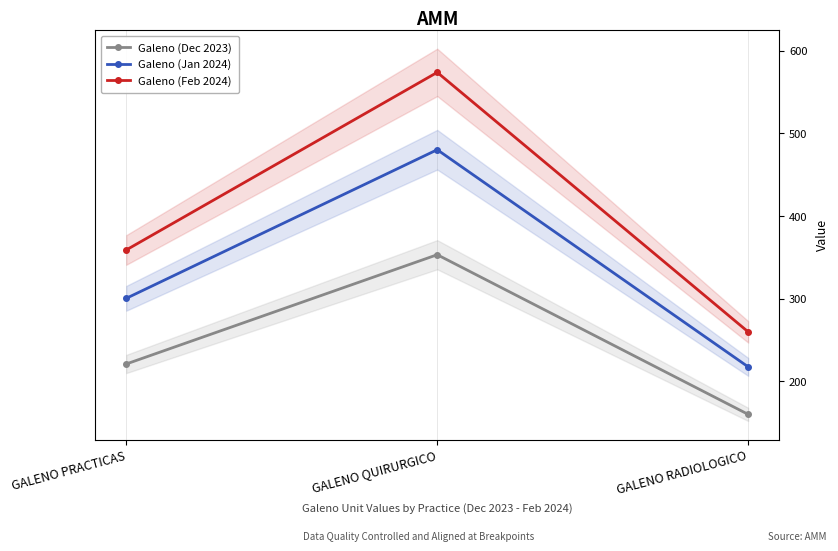

What is the total value across all series at GALENO PRACTICAS?

880.0